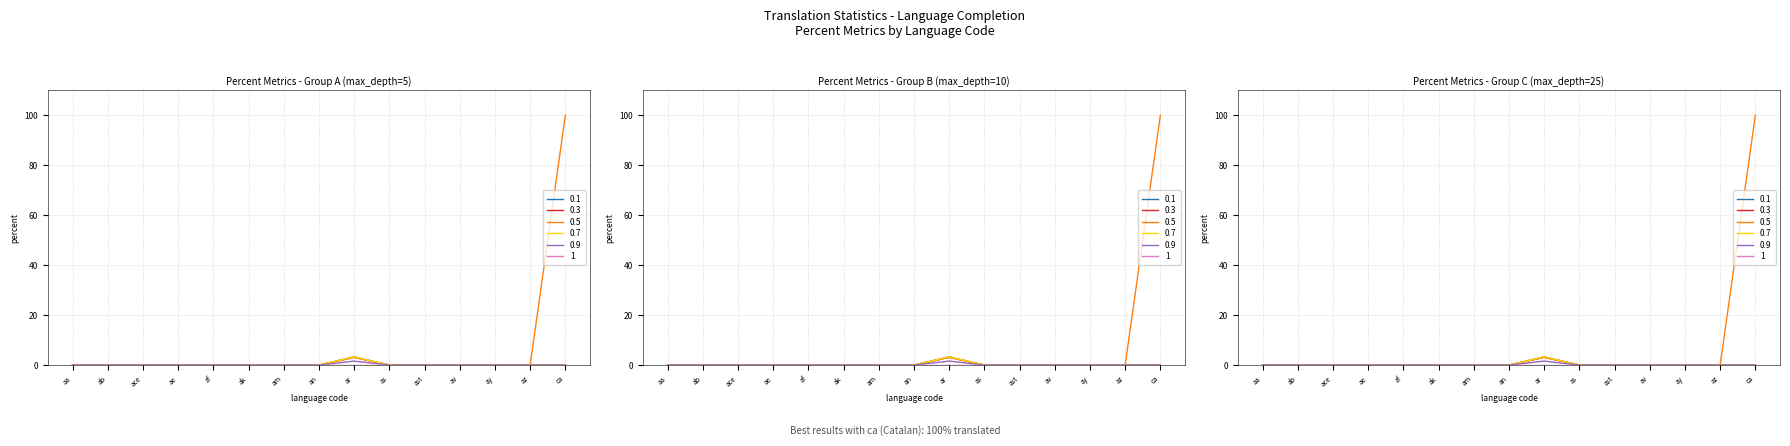

Which series has the largest total across all categories?

translated_chars_percent